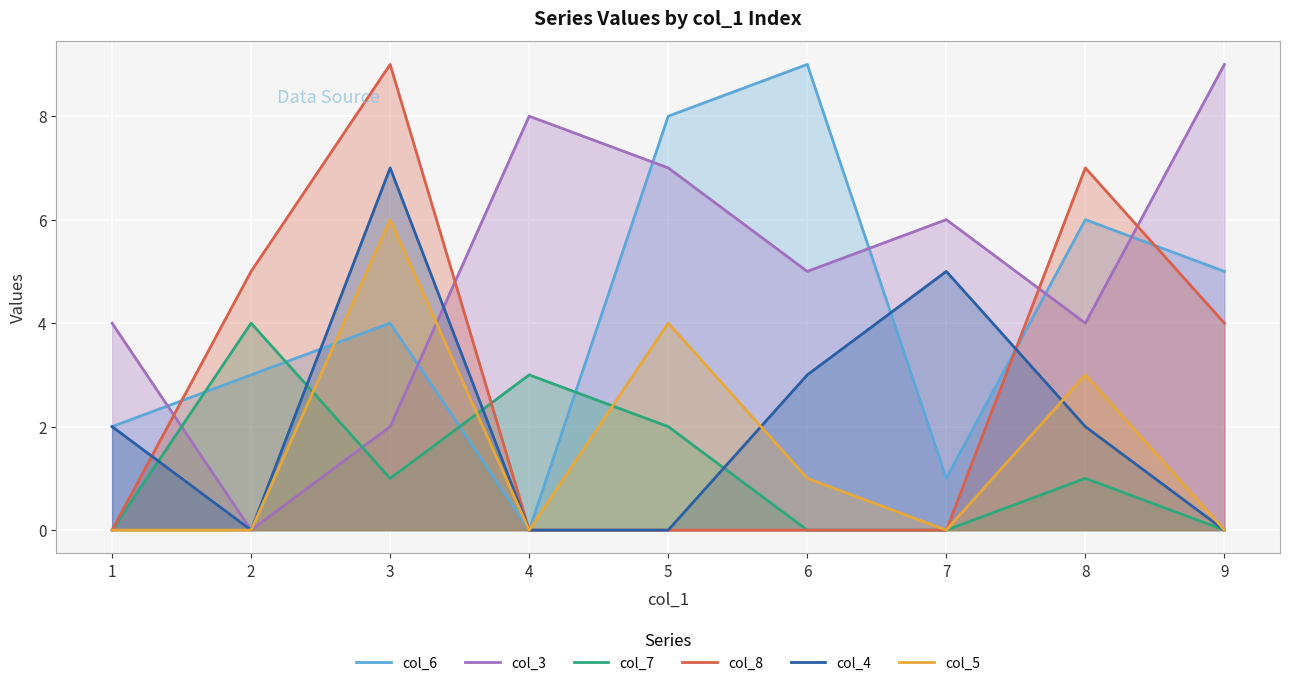

What is the highest value of the col_3 series?

9